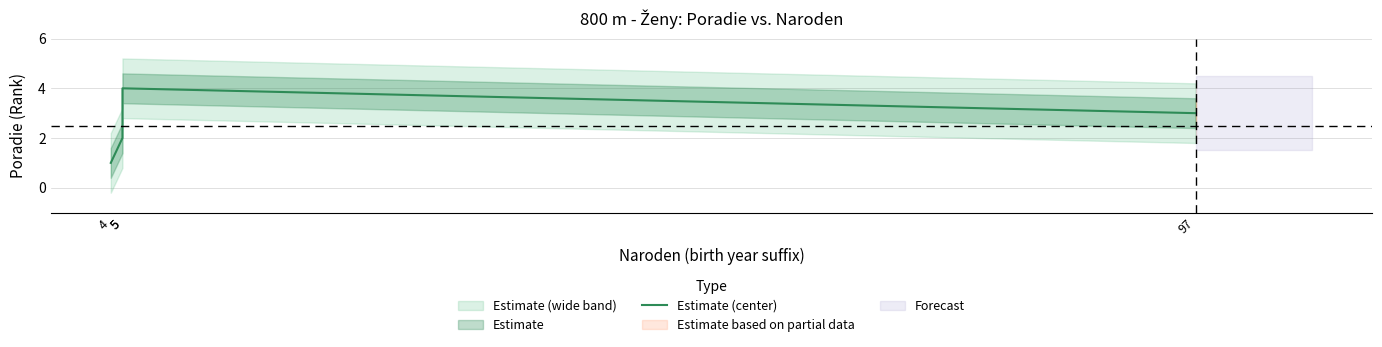

The value at 97 is 1. True or false?

False